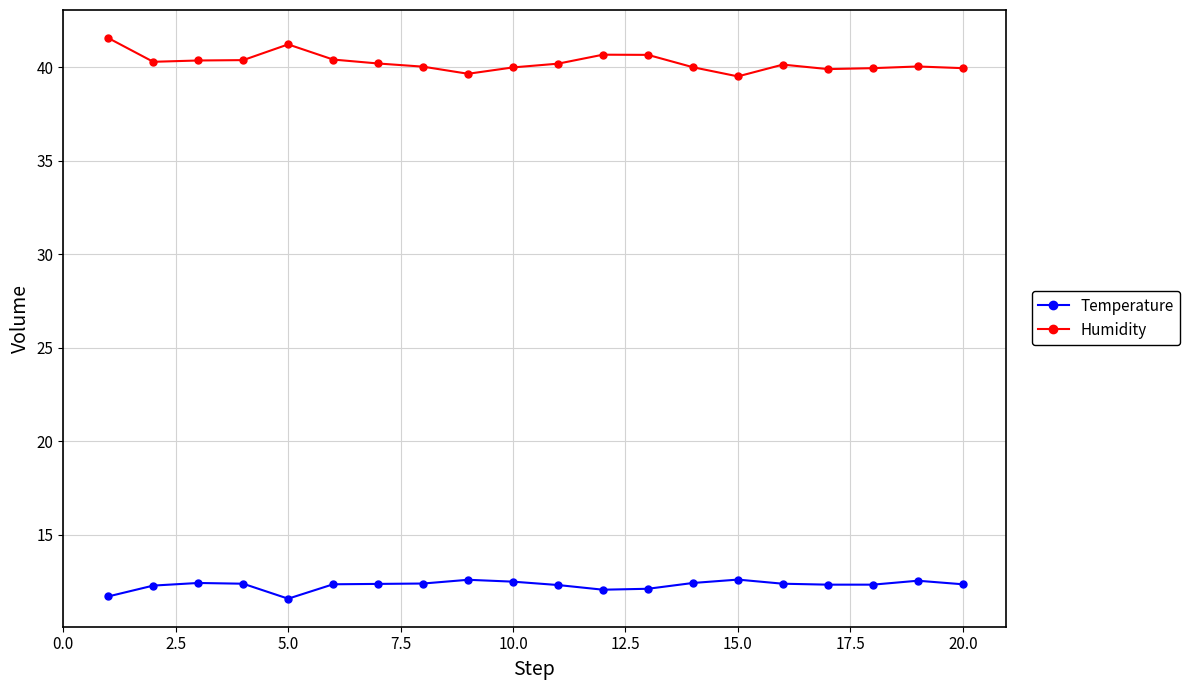

What is the value of the Humidity point at the 14th from the left?

40.0